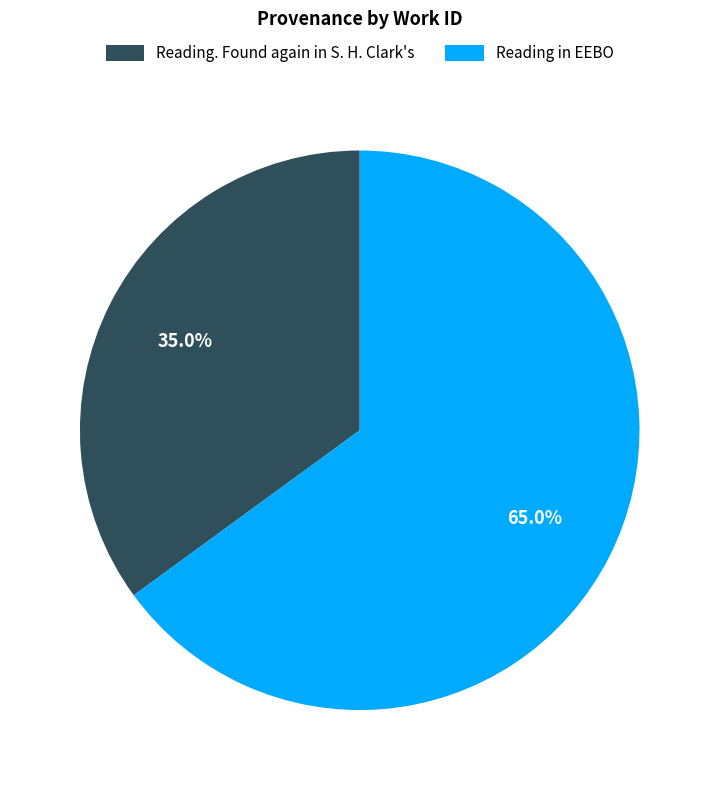

Rank the categories by value from highest to lowest.

Reading in EEBO, Reading. Found again in S. H. Clark's